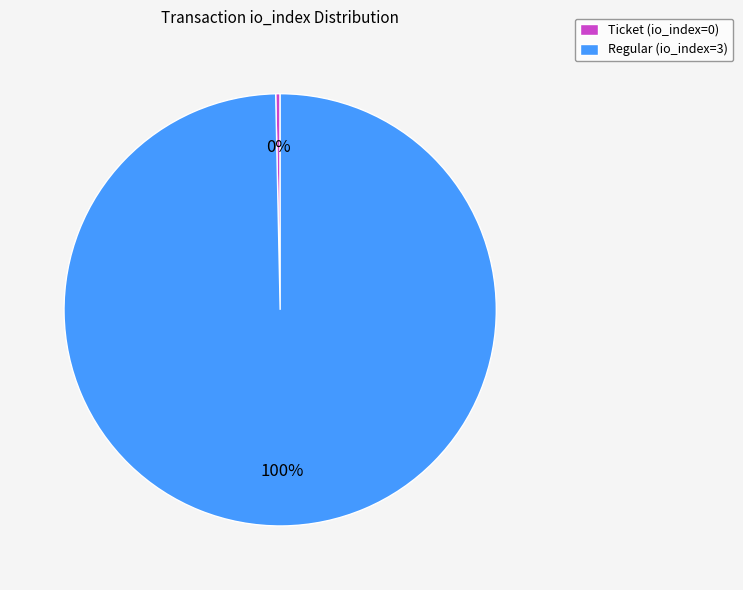

Which category has the biggest portion of the pie?

Regular (io_index=3)